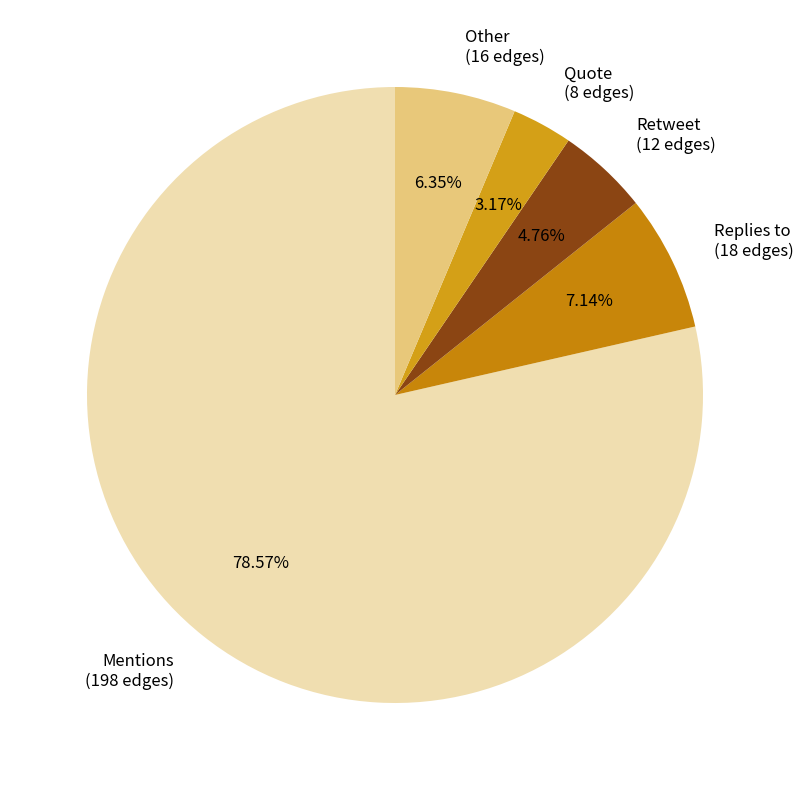

Which has a higher value, Replies to or Retweet?

Replies to